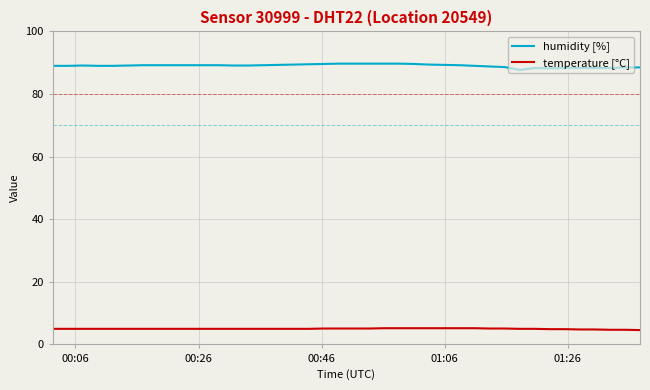

Rank the series by their maximum value, from highest to lowest.

humidity [%], temperature [°C]